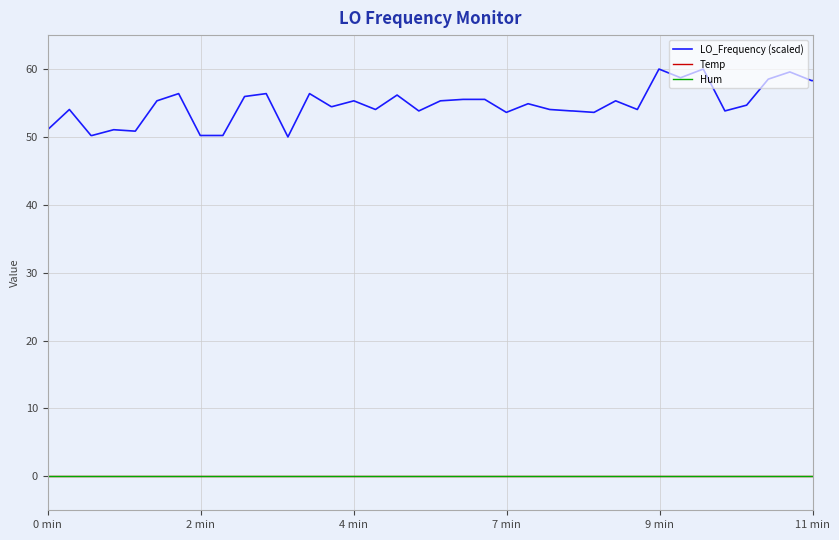

Does the chart display data point markers on the line(s)?

No